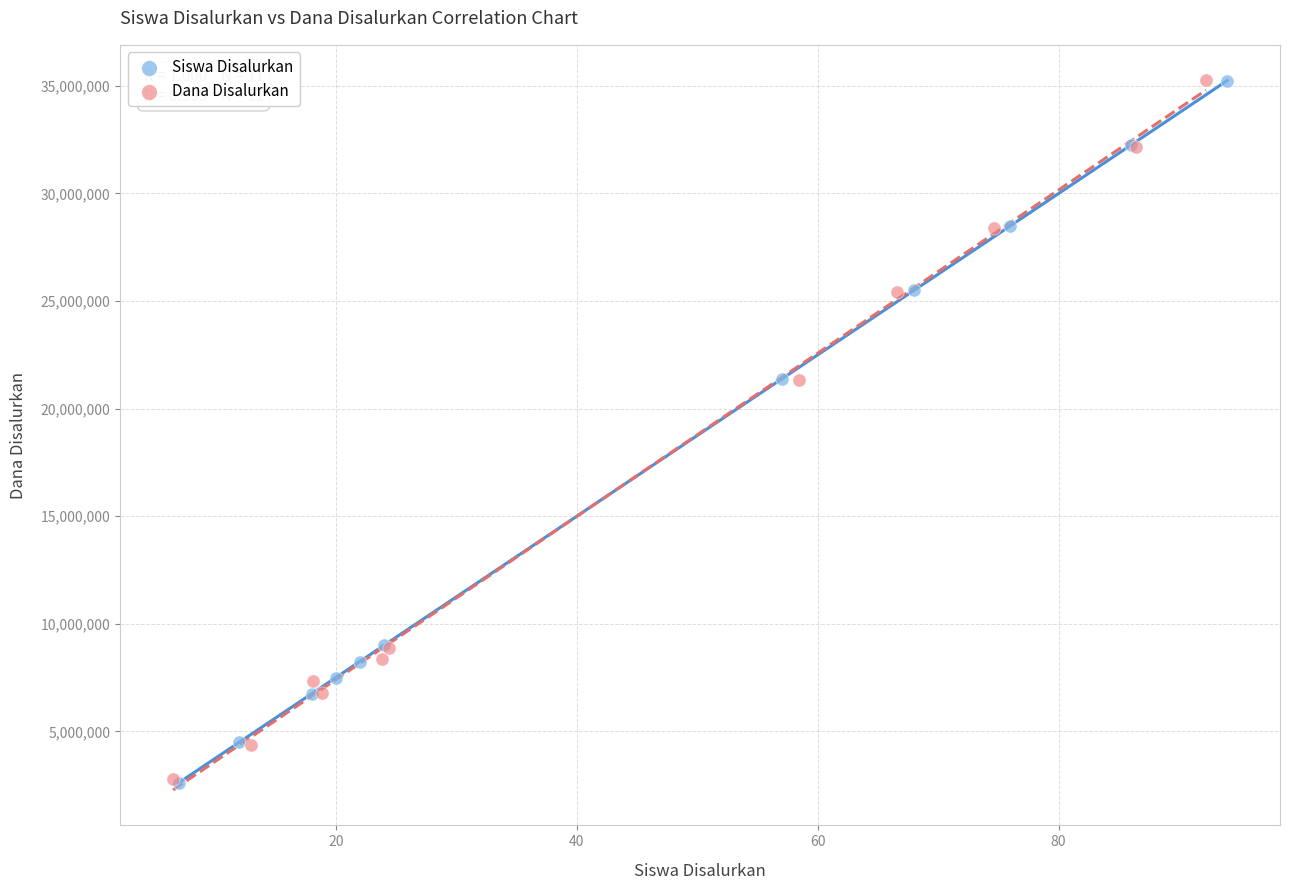

Which series has the widest spread of Y values?

Siswa Disalurkan